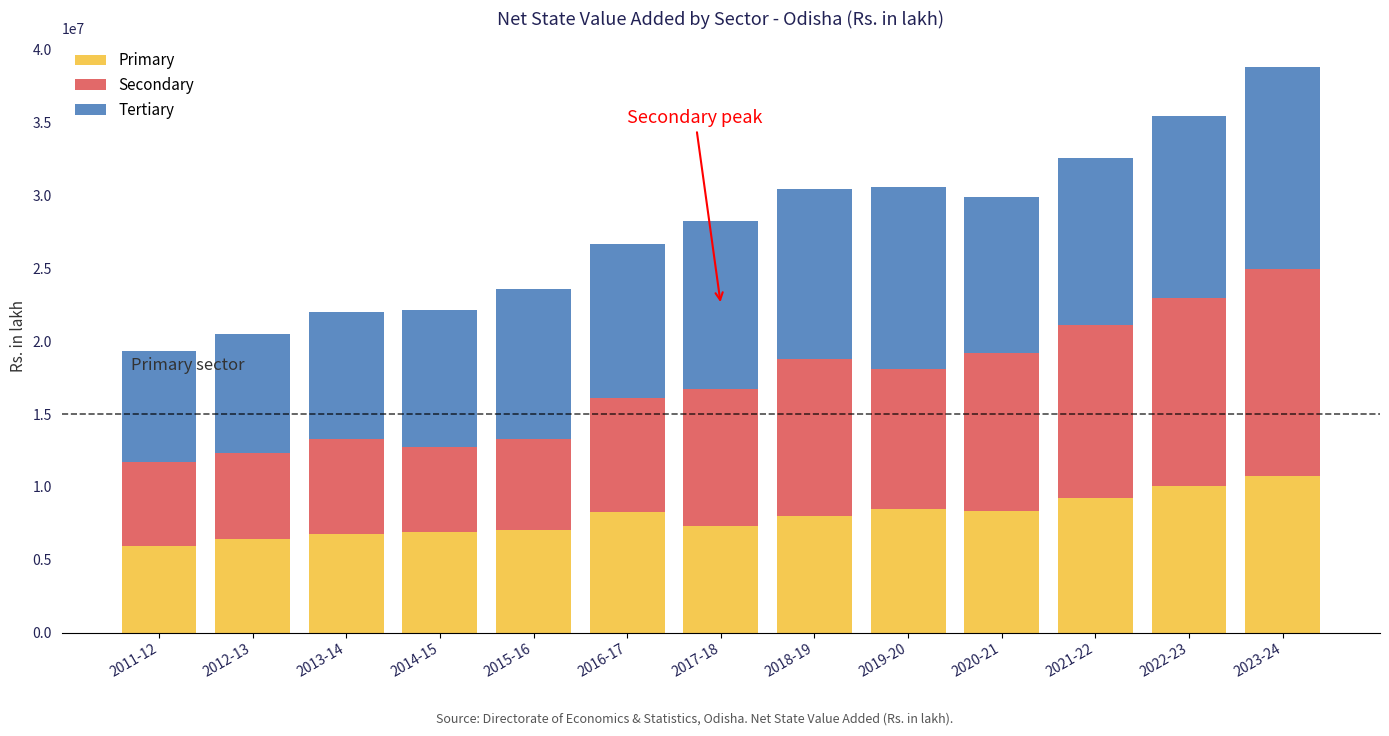

At which category is the sum across all series the highest?

2023-24